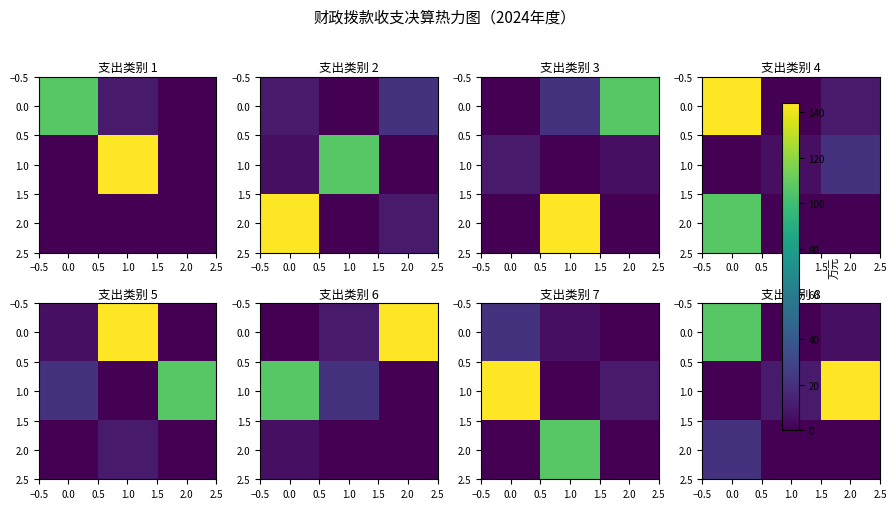

What is the greatest value displayed?

144.2